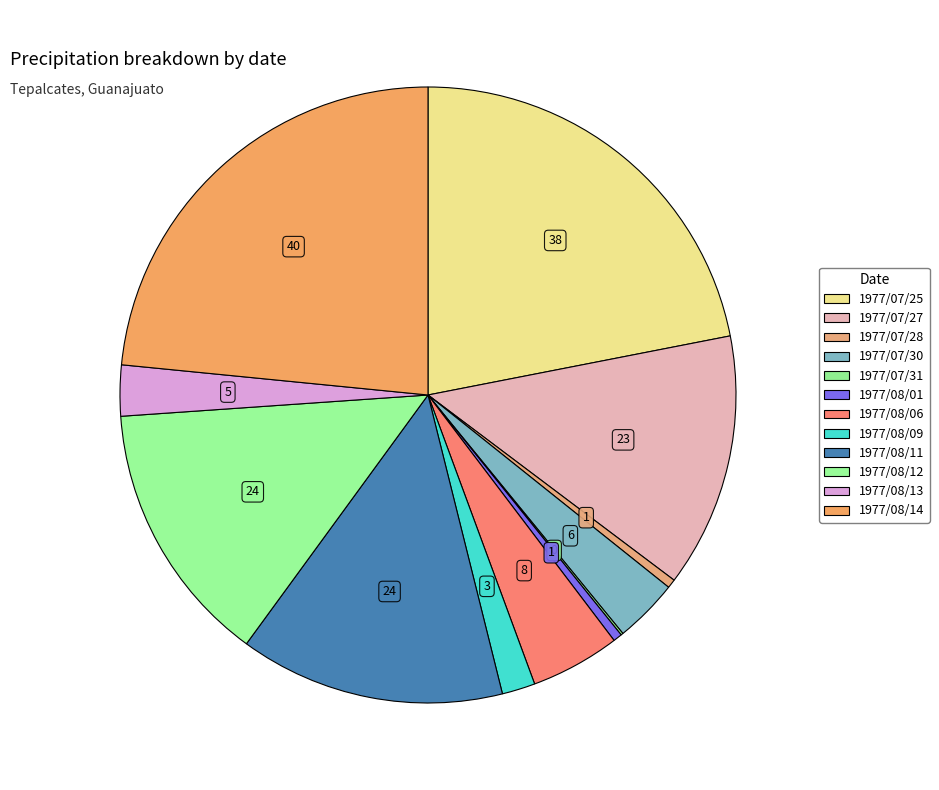

Does 1977/08/06 represent more than half of the total?

No